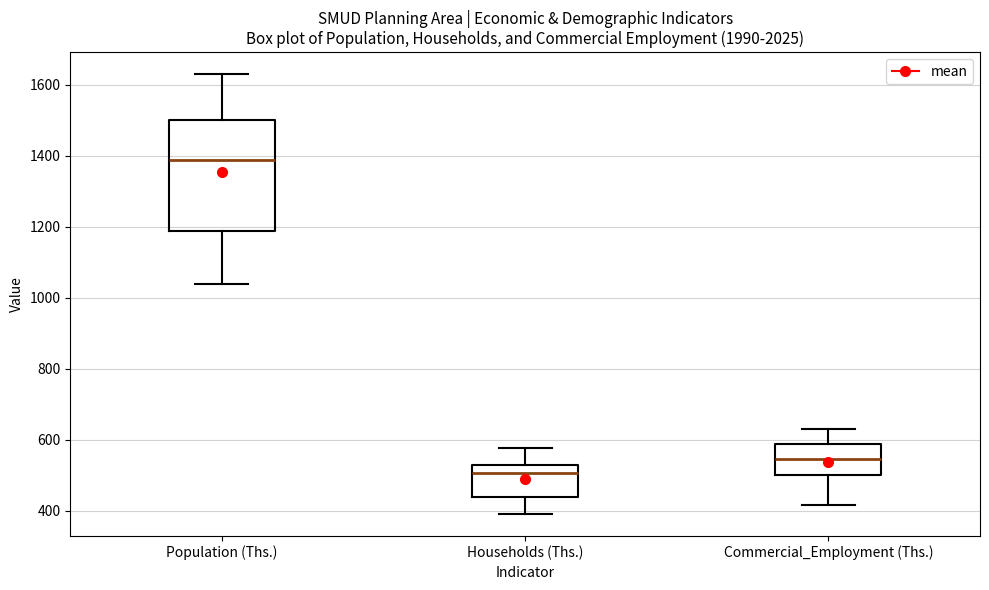

Reading left to right, read every box against the y-axis: the position of its median line, the range the box covers, and the ends of its whiskers. The values are not printed on the chart, so give them approximately, as read against the axis.

Population (Ths.): median 1380, box 1180 to 1500, whiskers 1040 to 1620
Households (Ths.): median 500, box 440 to 520, whiskers 400 to 580
Commercial_Employment (Ths.): median 540, box 500 to 580, whiskers 420 to 640